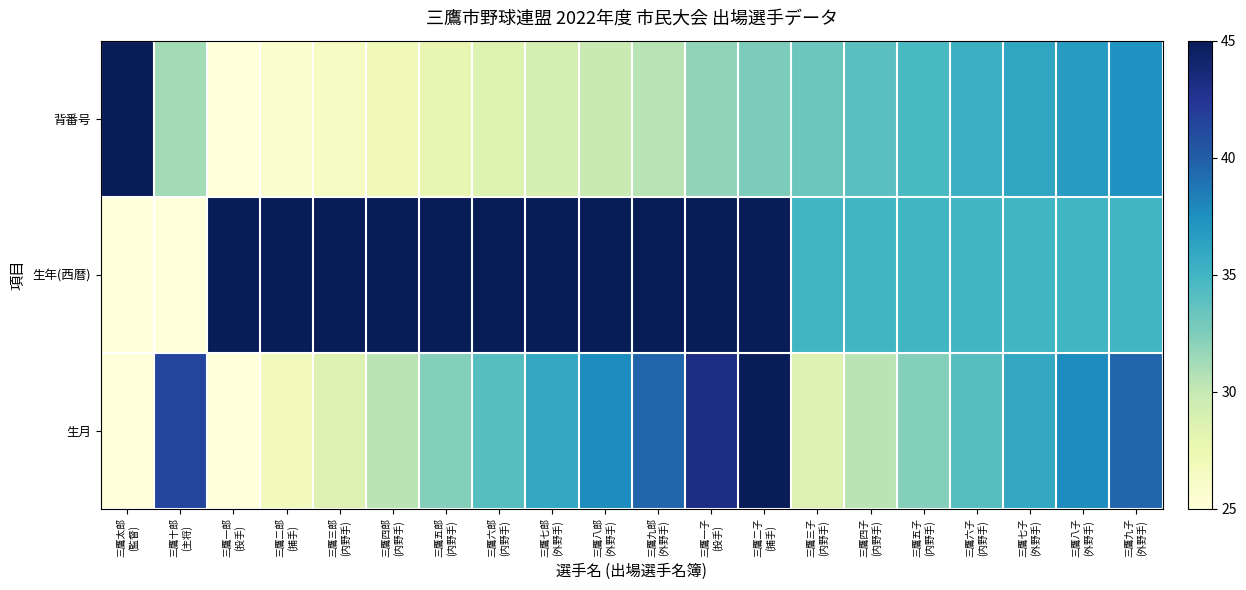

What is the minimum value shown in the chart?

25.0